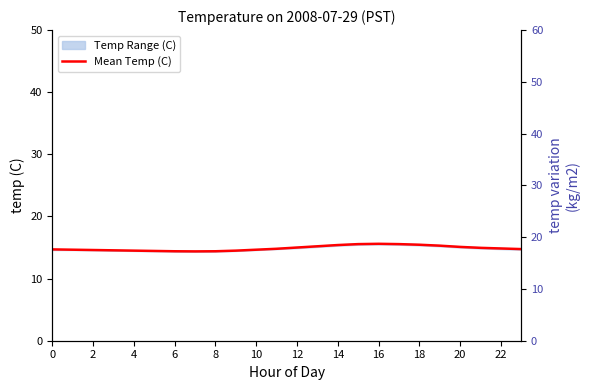

What value does the data have at 22?

14.8